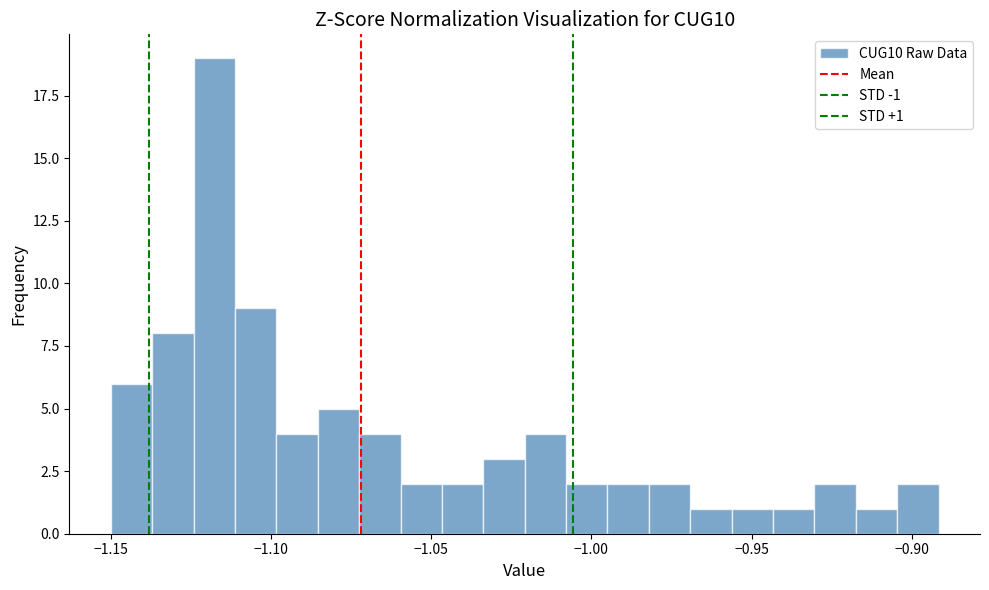

Around what value on the x-axis is the tallest bar? Give the approximate position of its centre, as read against the axis.

-1.120